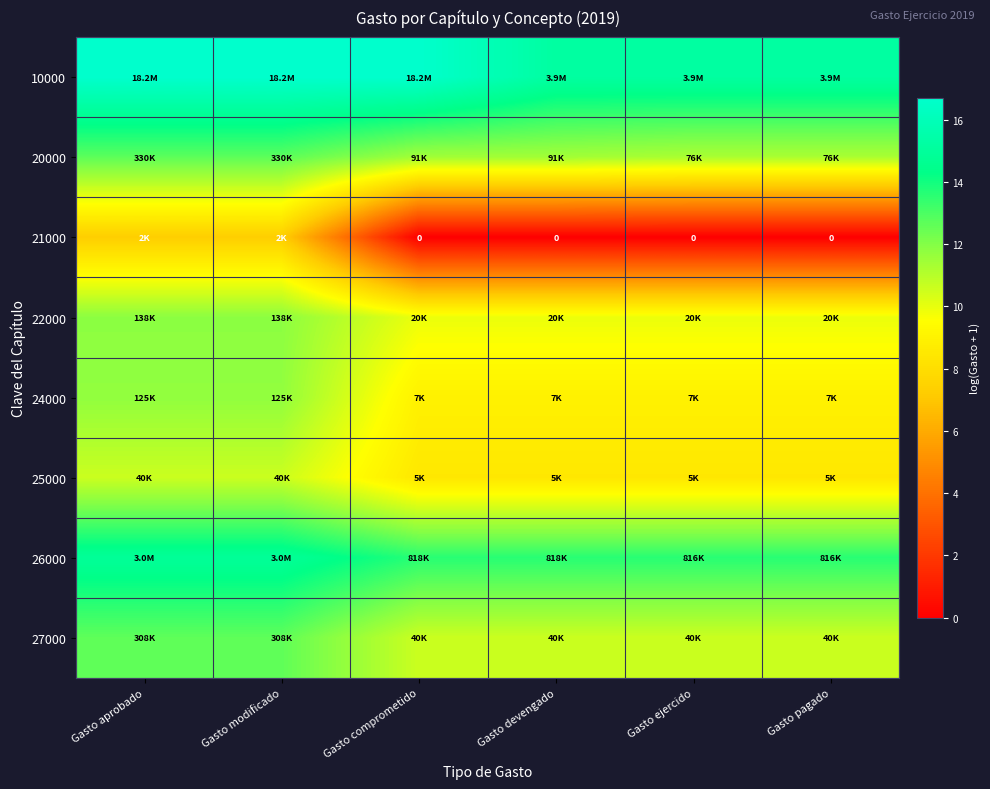

What is the total value across all series at Gasto ejercido?

77.9